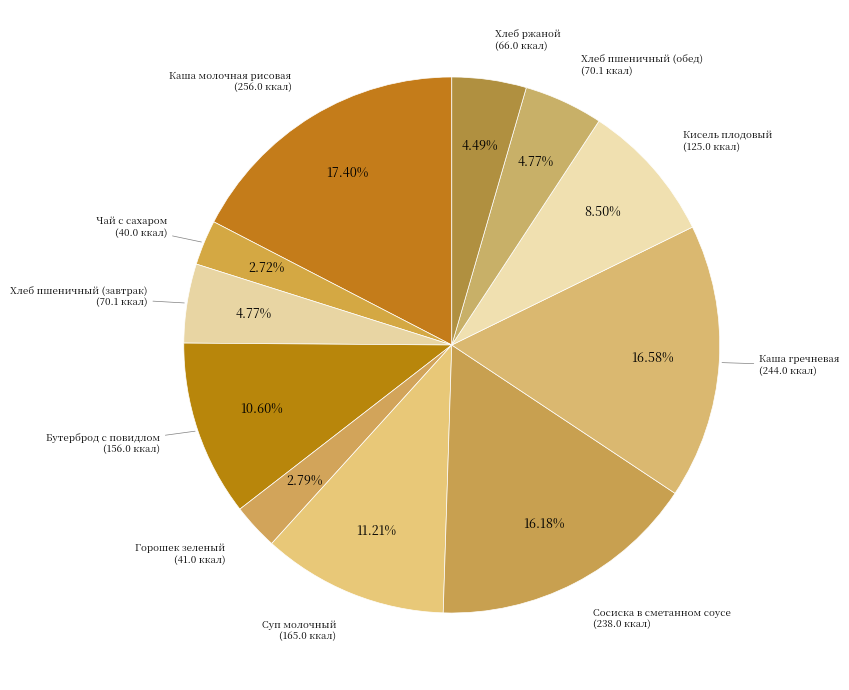

Is there a majority slice in this chart?

No